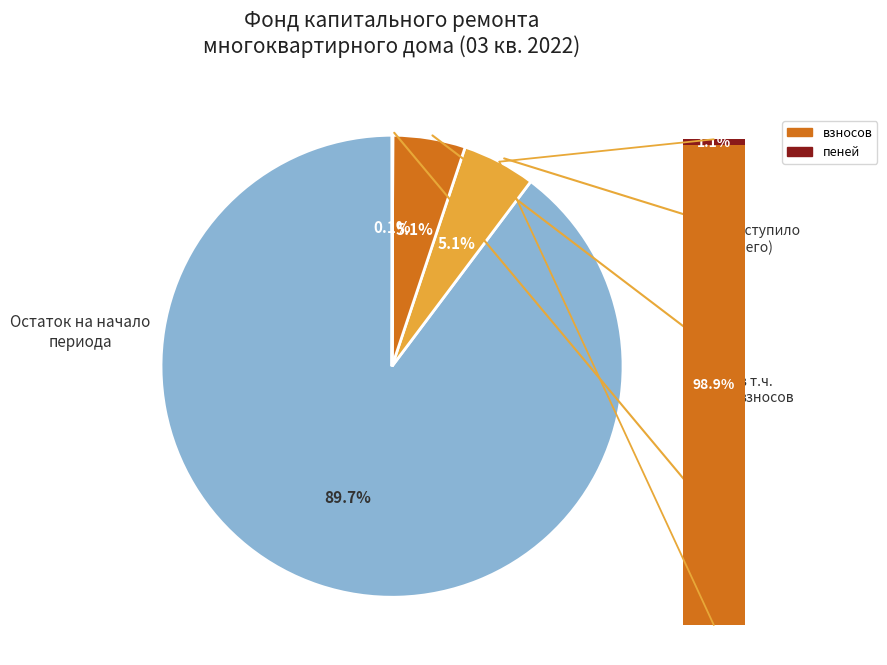

To the nearest percent, what is the difference between the Поступило (всего) and Остаток на начало периода slice percentages?

85%